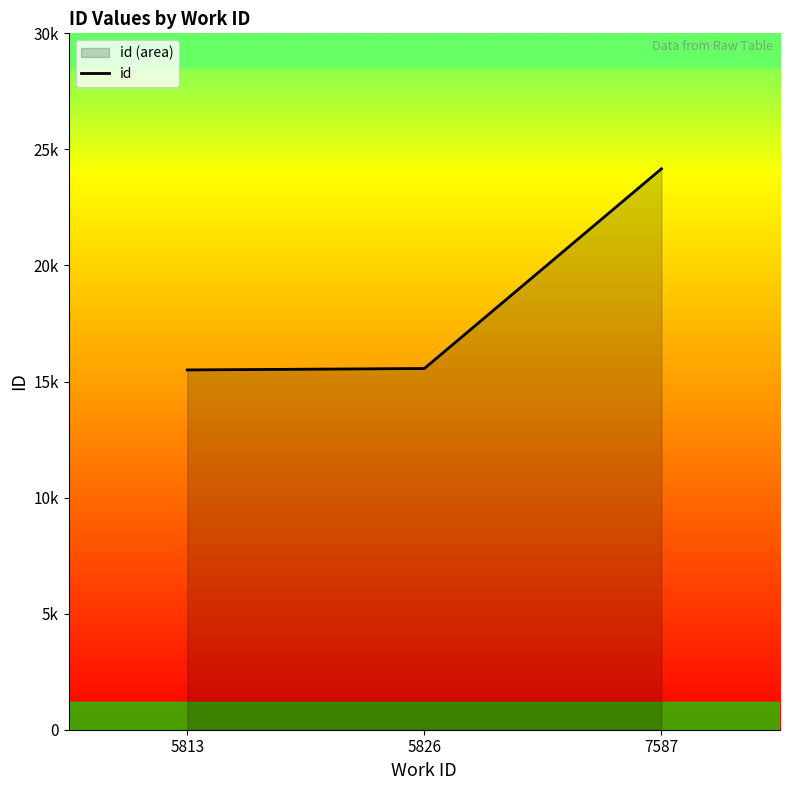

How many data points are less than 15561?

1